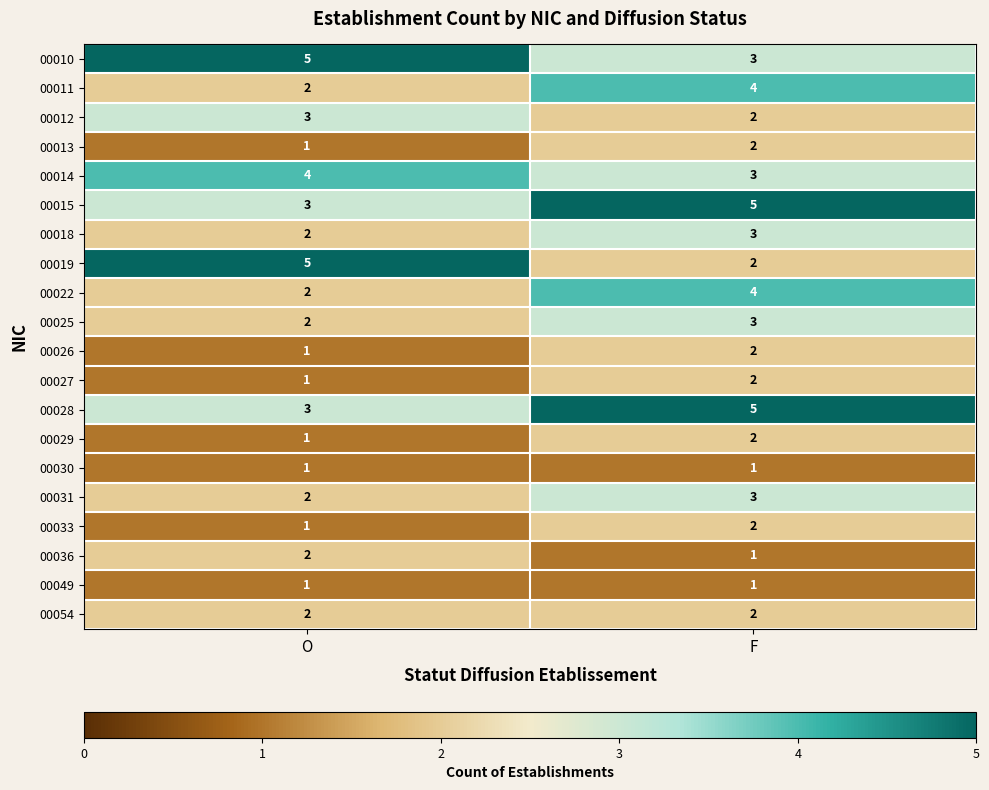

List the labels in order of 00014 value, smallest first.

F, O